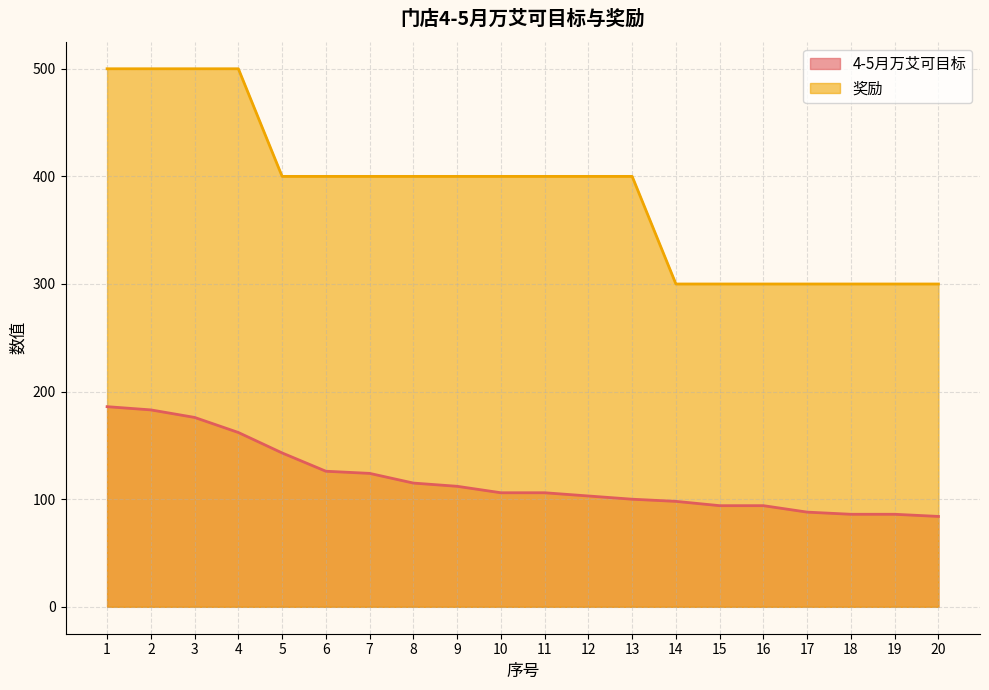

True or false: 奖励 and 4-5月万艾可目标 cross at least once.

False